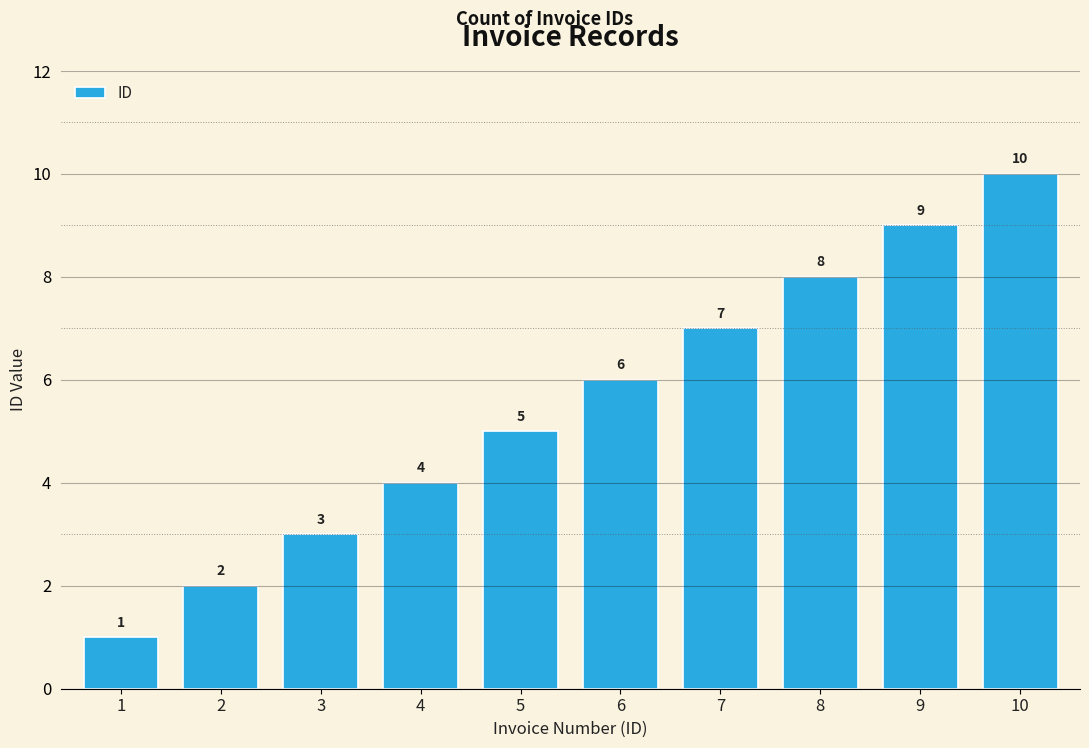

List the labels in order of value, largest first.

10, 9, 8, 7, 6, 5, 4, 3, 2, 1